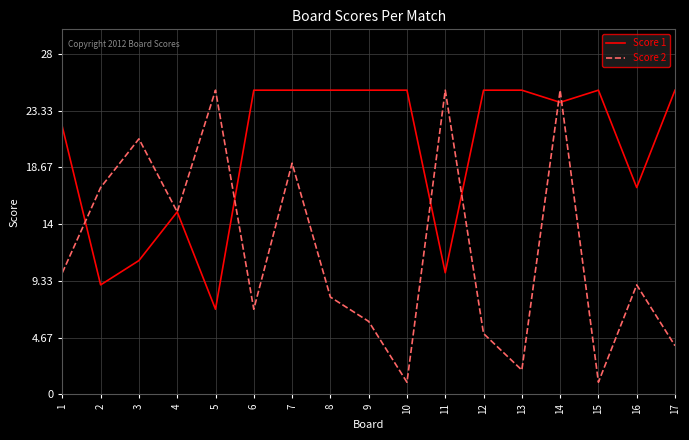

What is the difference between the second highest and second lowest values in the Score 1 series?

16